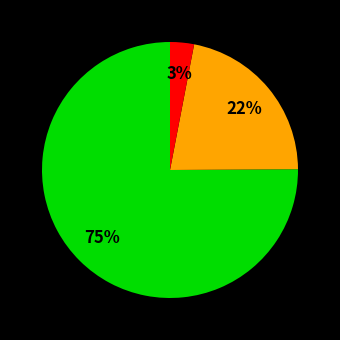

To the nearest percent, what is the average slice percentage?

33%